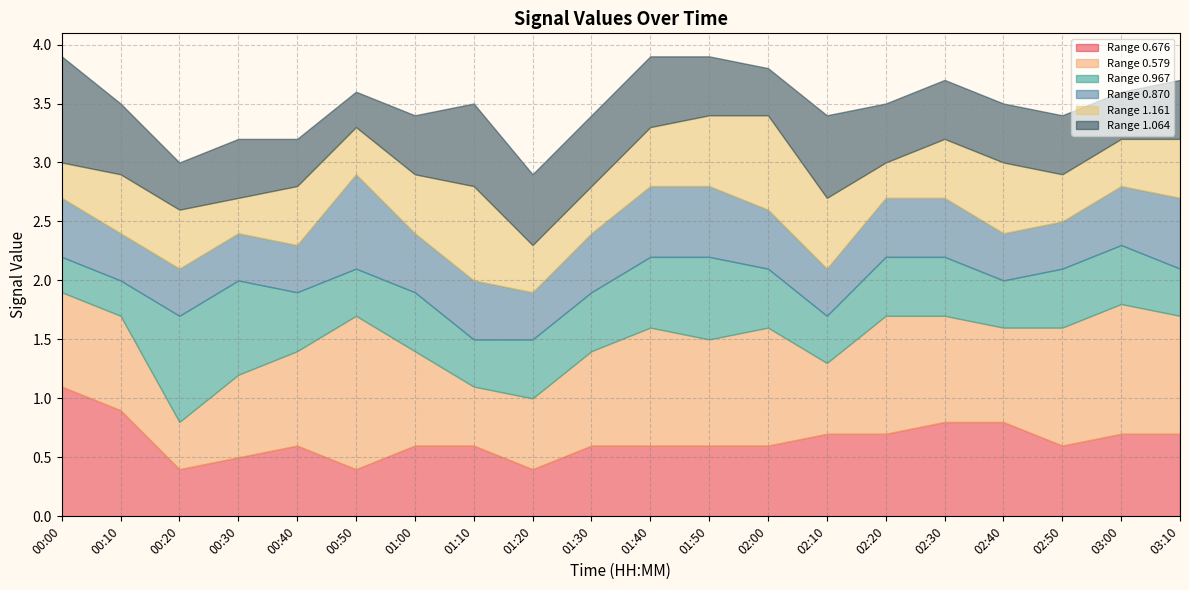

How many intersections are there between 0.579 and 0.676?

4